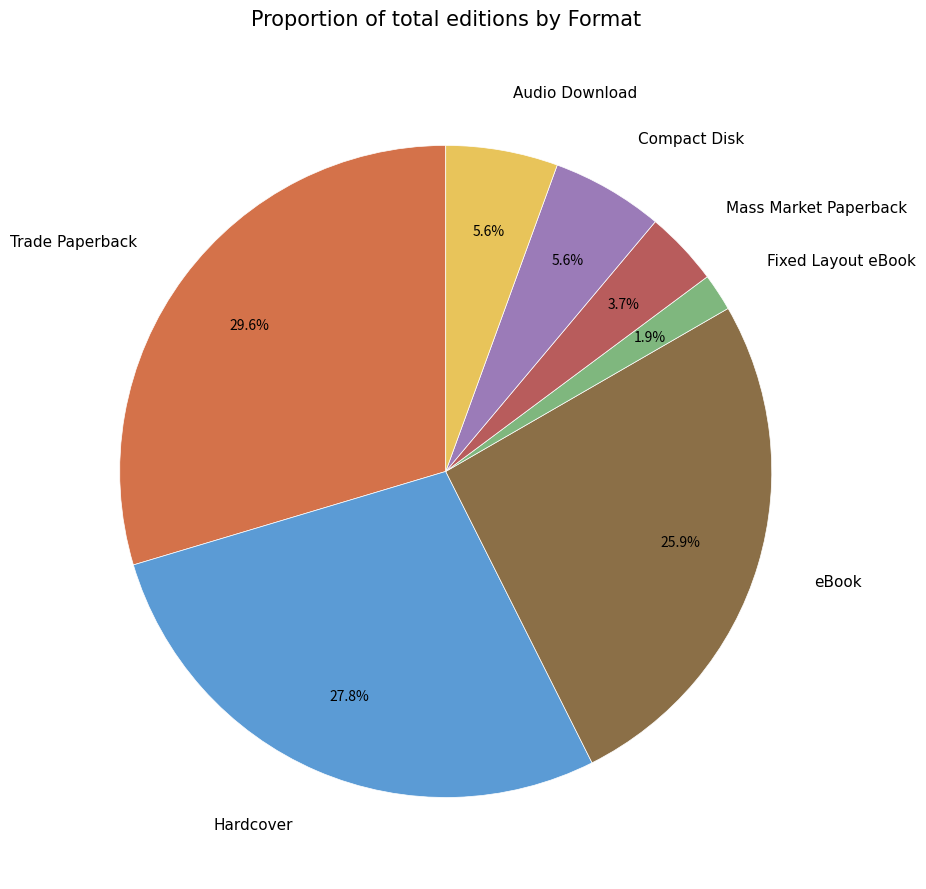

How much of the chart is everything except Mass Market Paperback?

96.3%